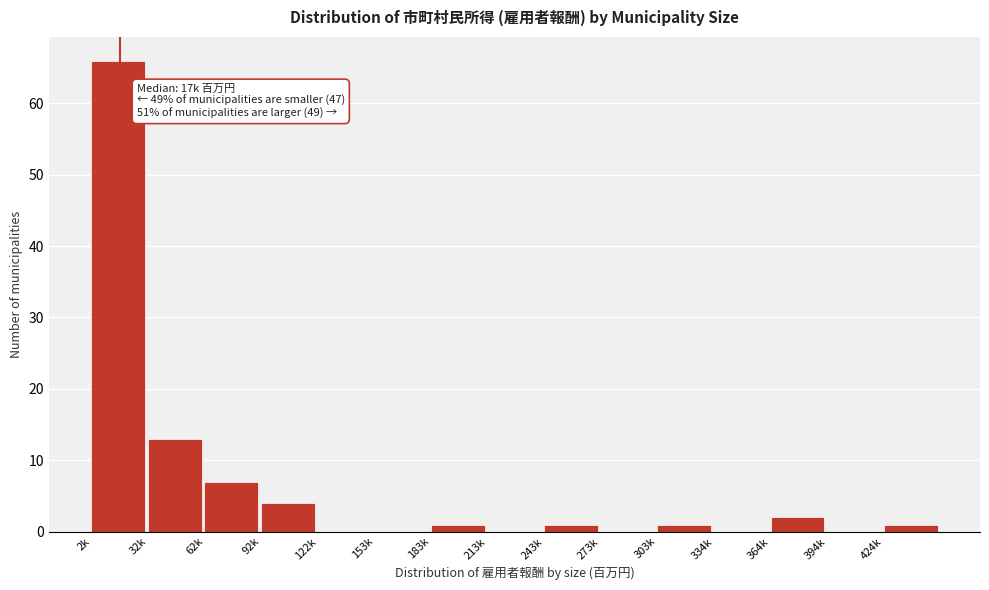

Reading right to left, extract all data points from this chart.

424k=1	394k=0	364k=2	334k=0	303k=1	273k=0	243k=1	213k=0	183k=1	153k=0	122k=0	92k=4	62k=7	32k=13	2k=66